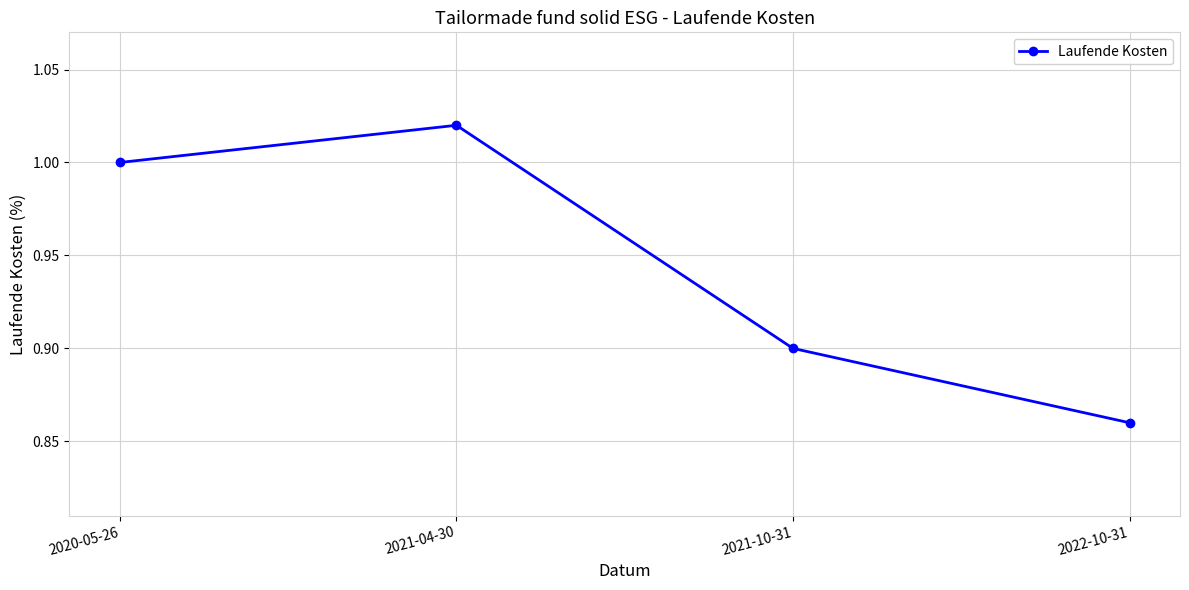

What is the label of the 4th point from the left?

2022-10-31